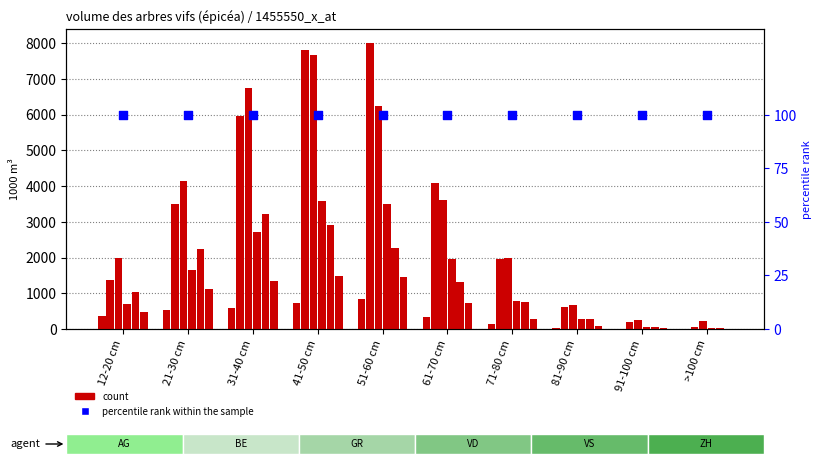

Is the value of GR at 31-40 cm greater than the value of ZH at 61-70 cm?

Yes